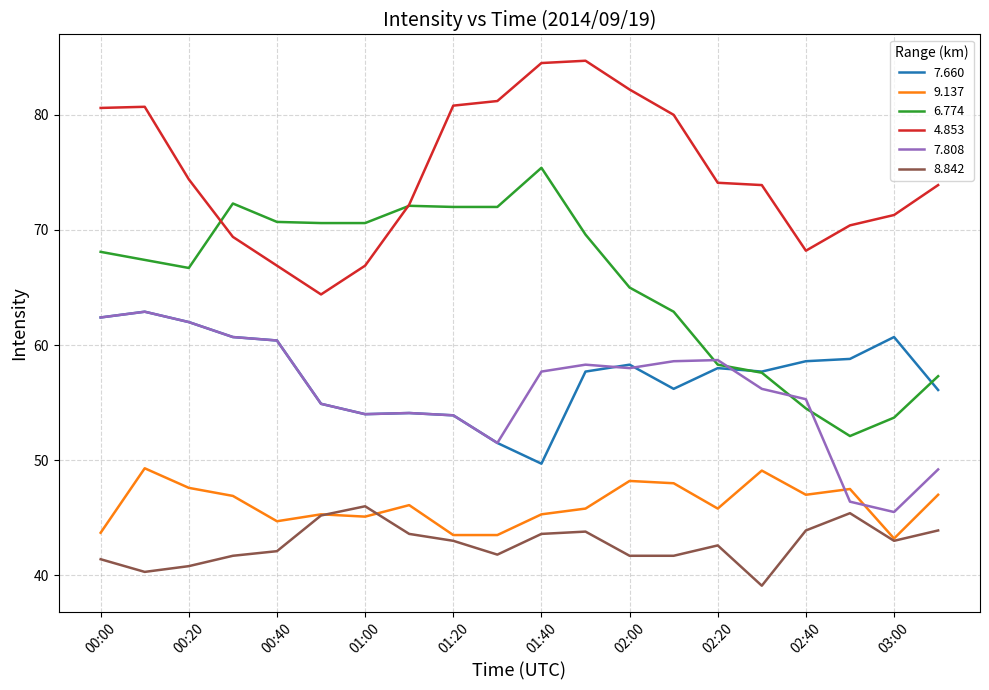

Which series has the largest total across all categories?

4.853